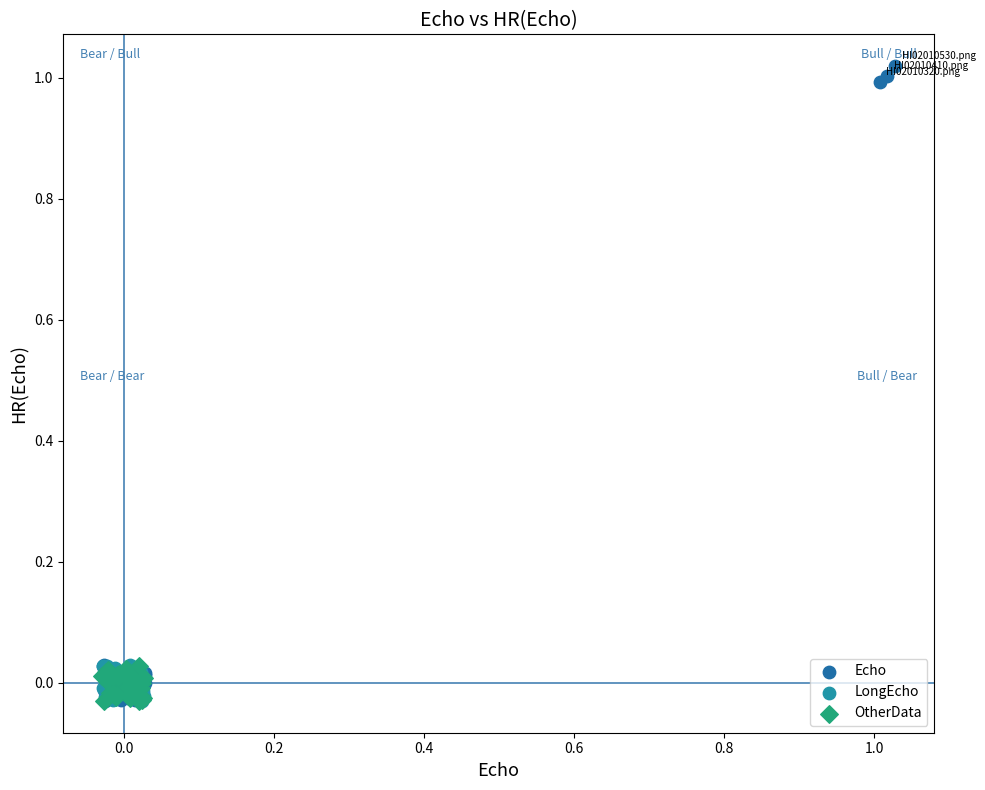

Which series contains the highest Y value?

Echo